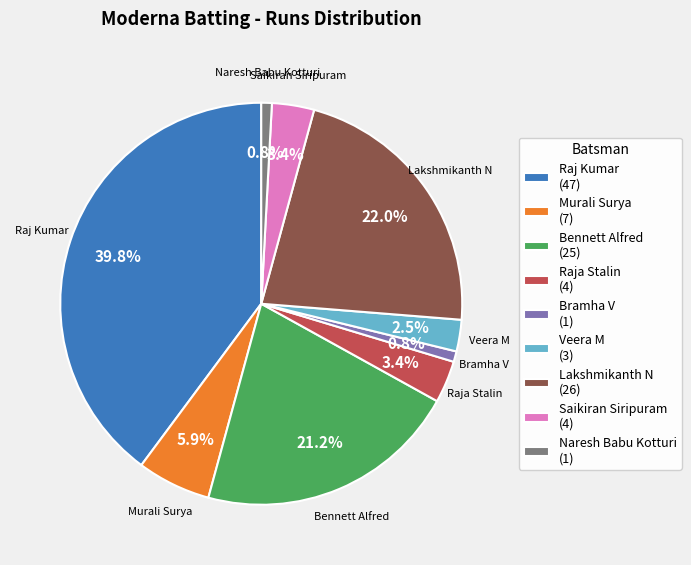

What percentage is NOT represented by Murali Surya (7)?

94.1%